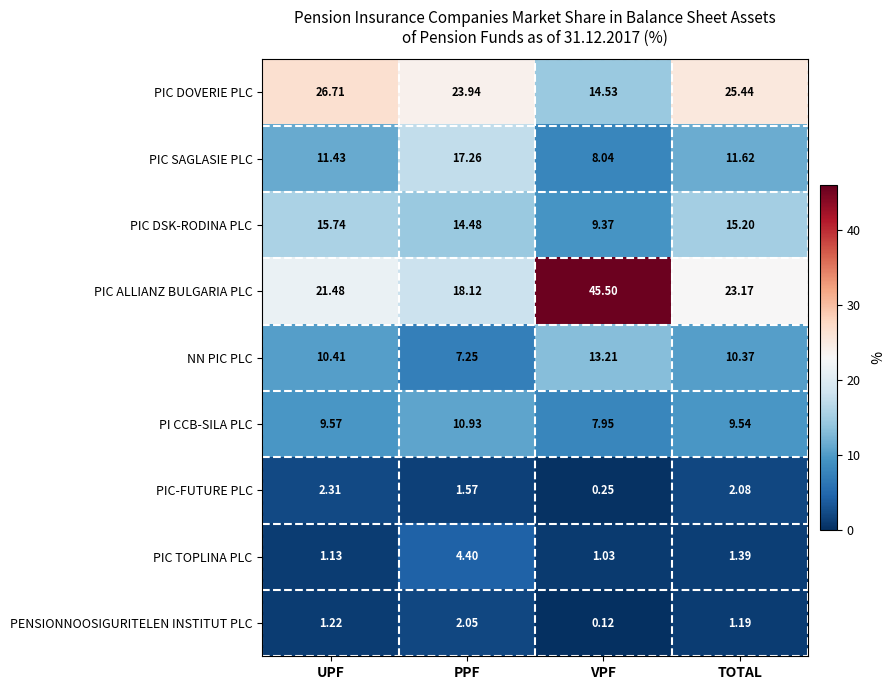

At which label is PIC DSK-RODINA PLC closest to 12?

PPF